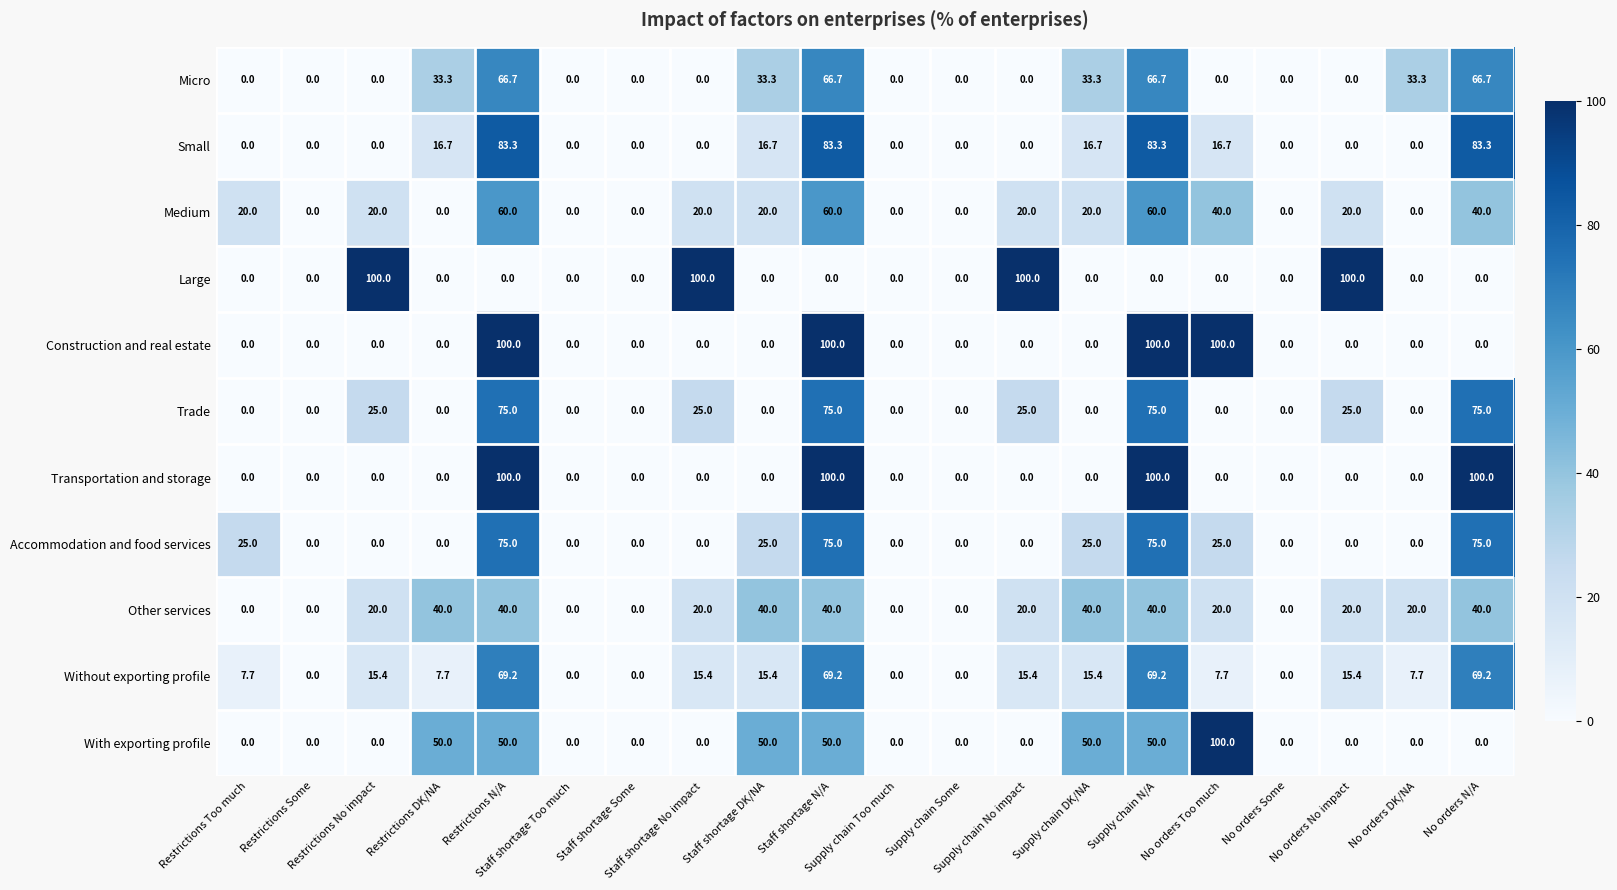

What is the greatest value displayed?

100.0